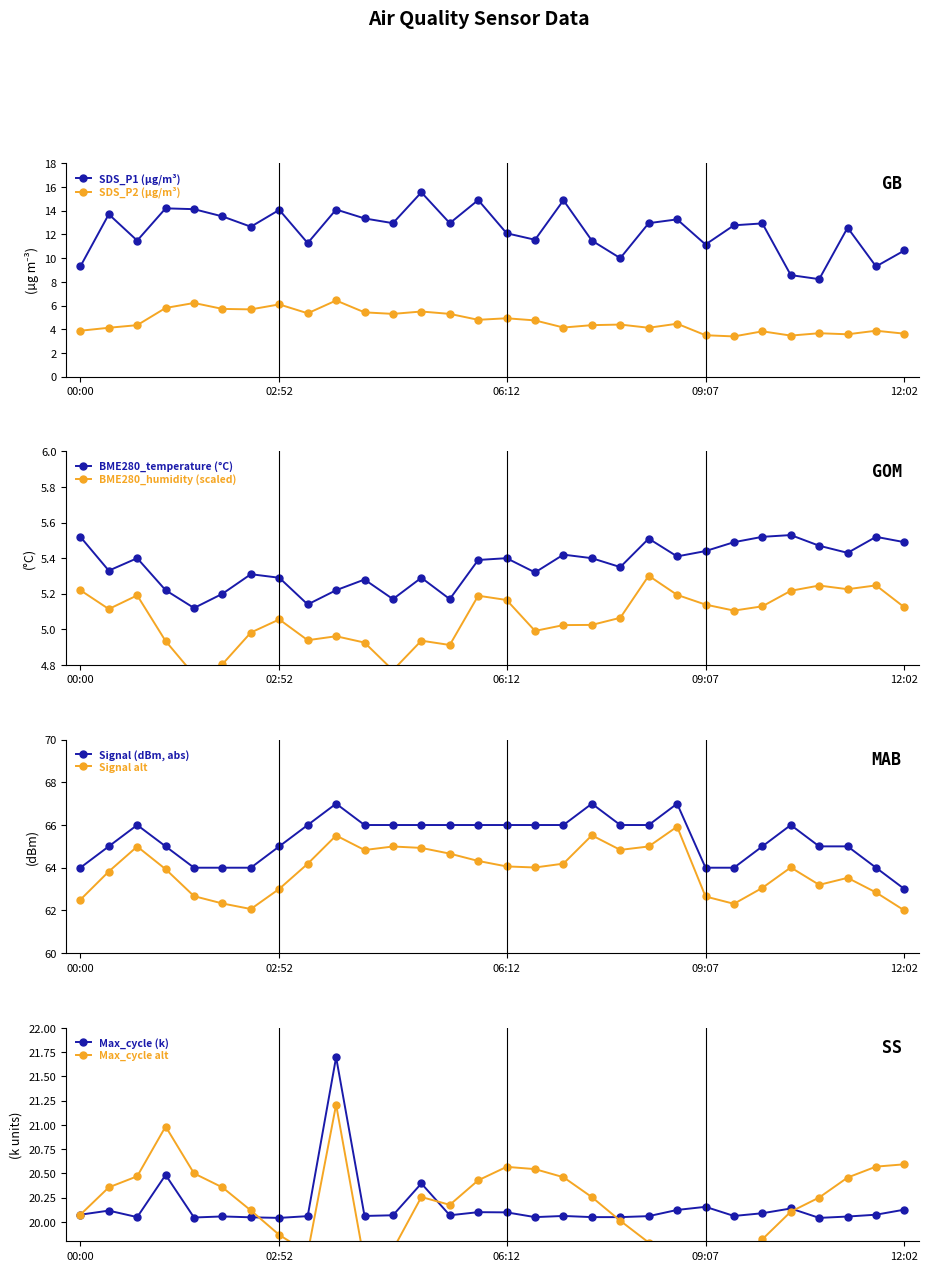

What is the label of the 16th point from the right?

05:47